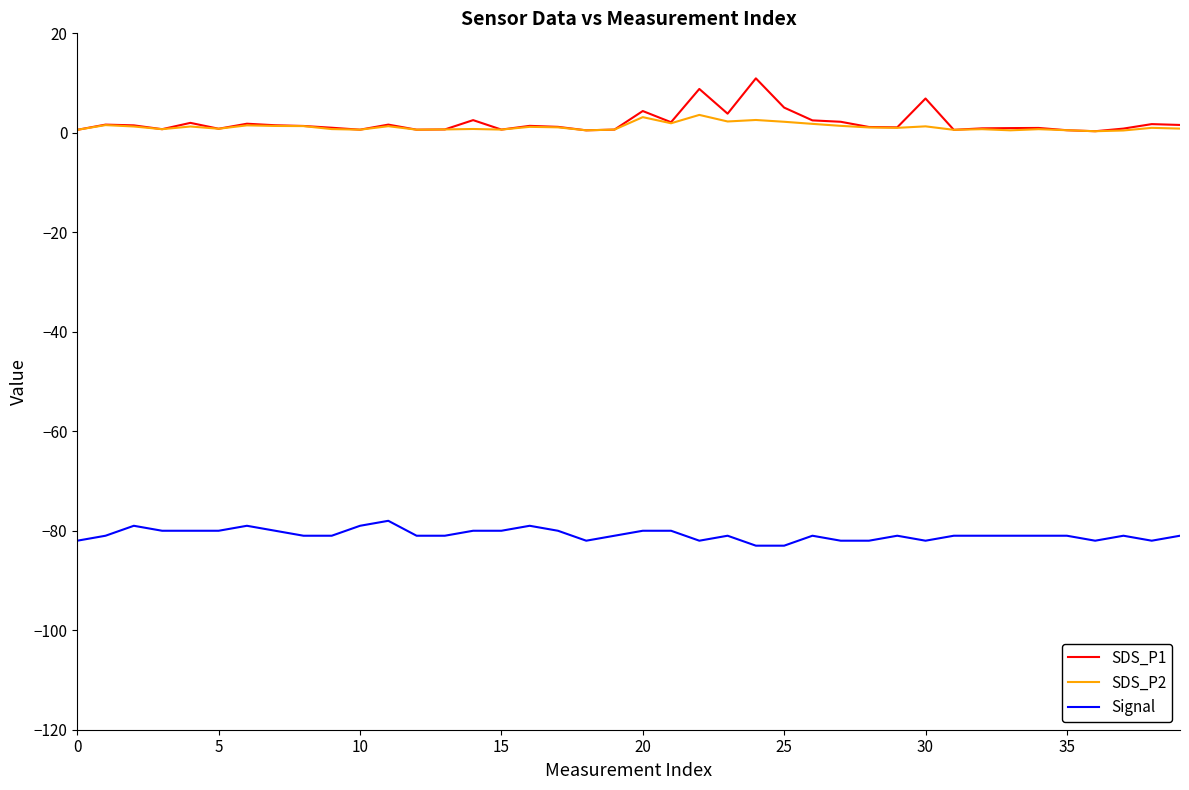

What is the maximum value for Signal?

-78.0